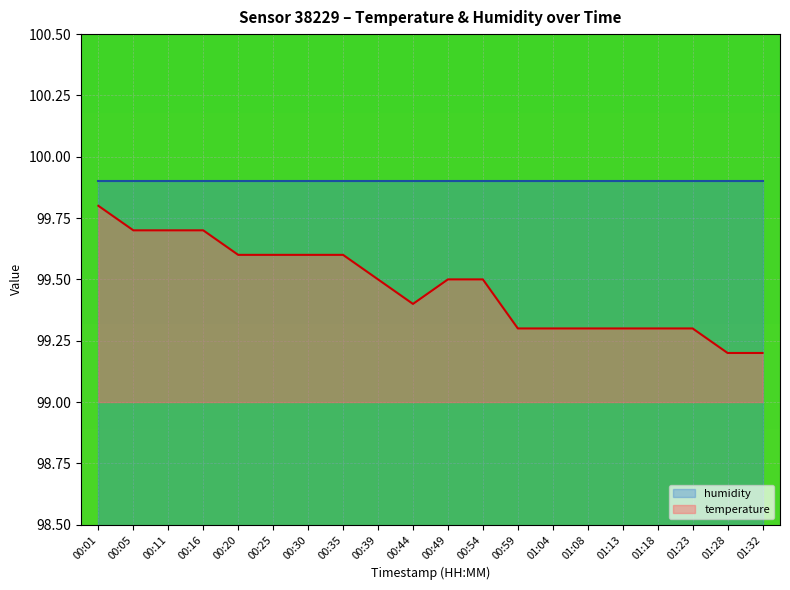

At which category is the sum across all series the highest?

00:01